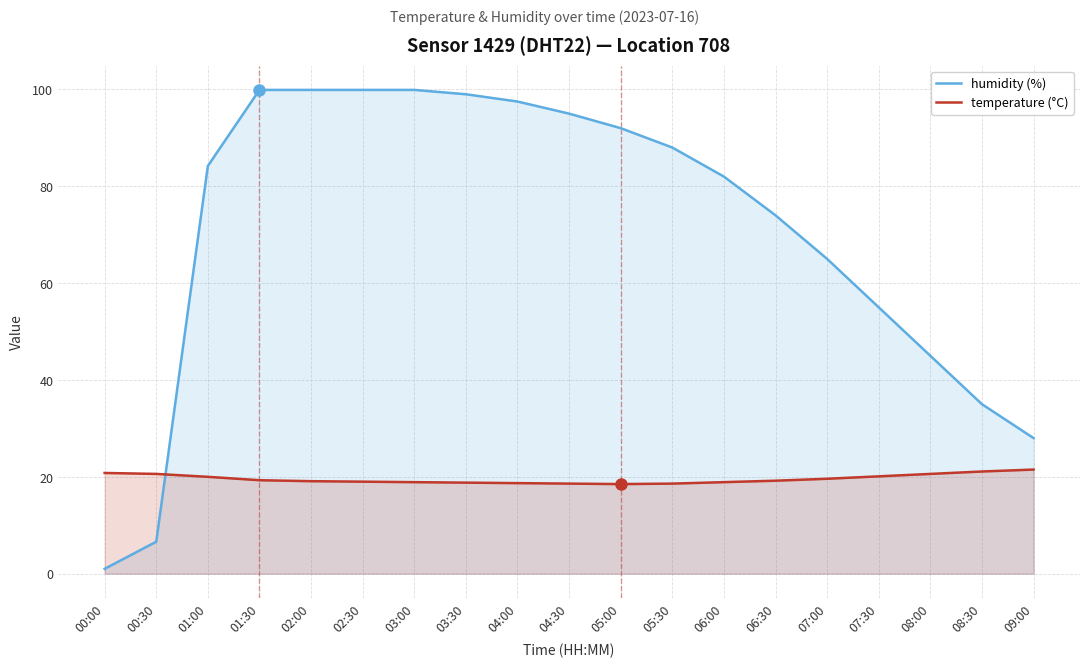

What is the difference between the maximum and second lowest values in the humidity (%) series?

93.3